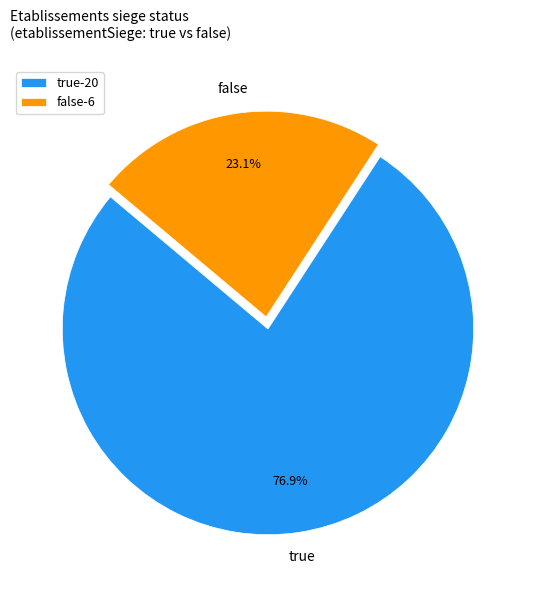

How much of the chart is everything except false?

76.9%